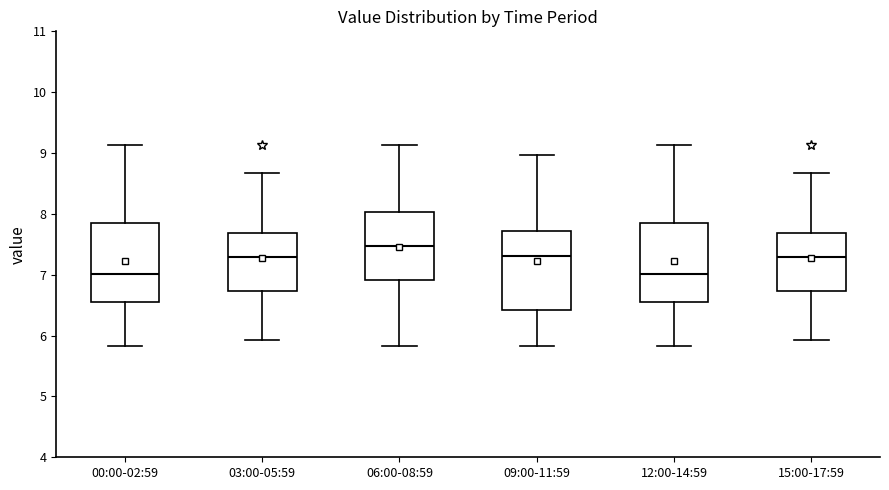

Which box's median line is the highest?

06:00-08:59